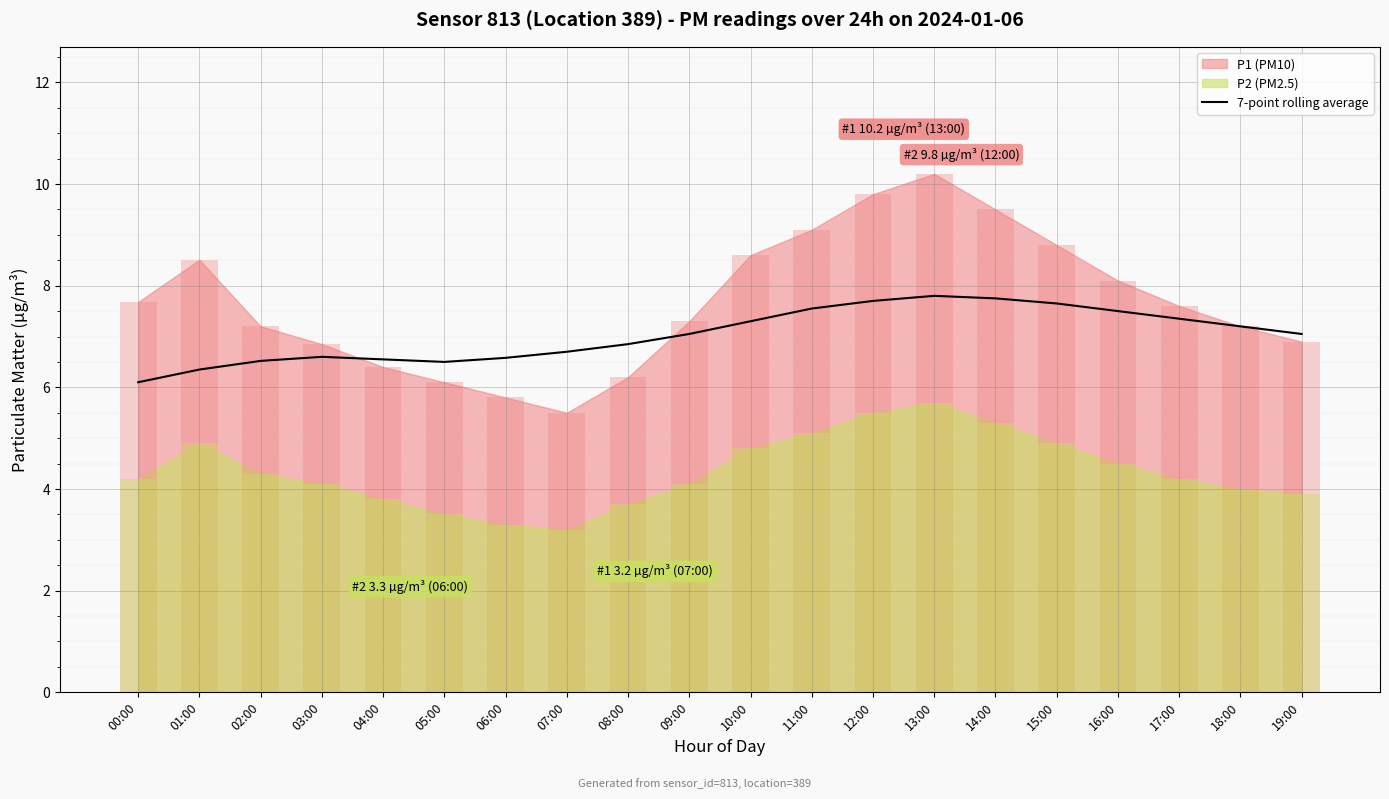

How many categories are shown in the chart?

20